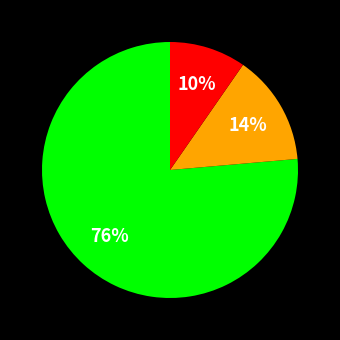

Count the number of slices in the pie.

3